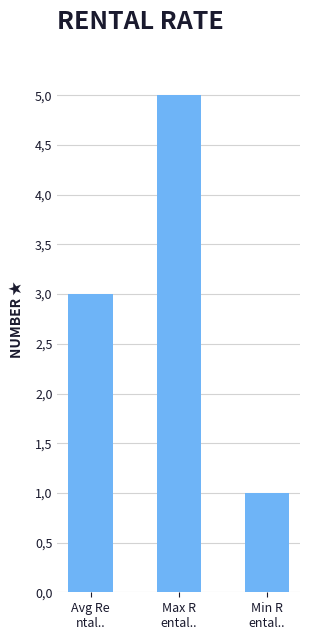

List the labels in order of value, largest first.

Max R
ental.., Avg Re
ntal.., Min R
ental..